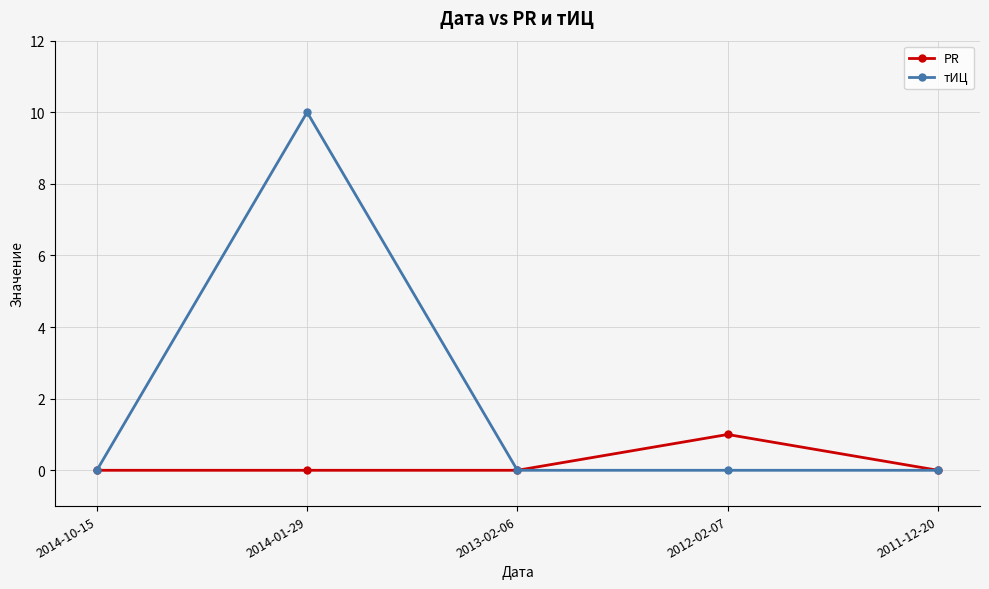

How many distinct data groups are displayed?

2